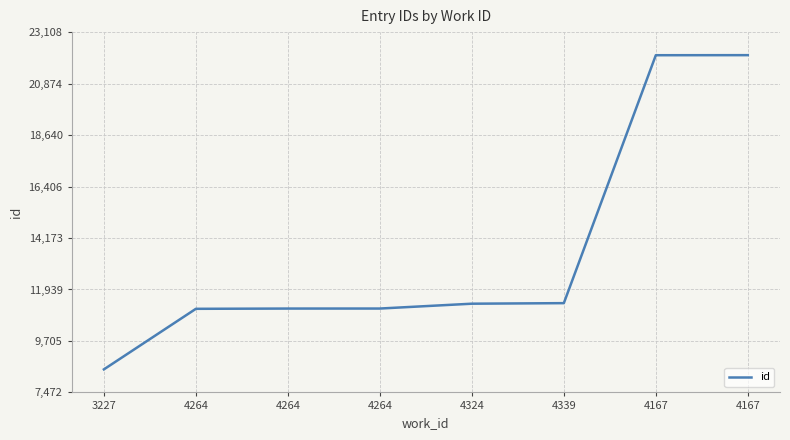

What is the change in value from 4324 to 4339?

+24